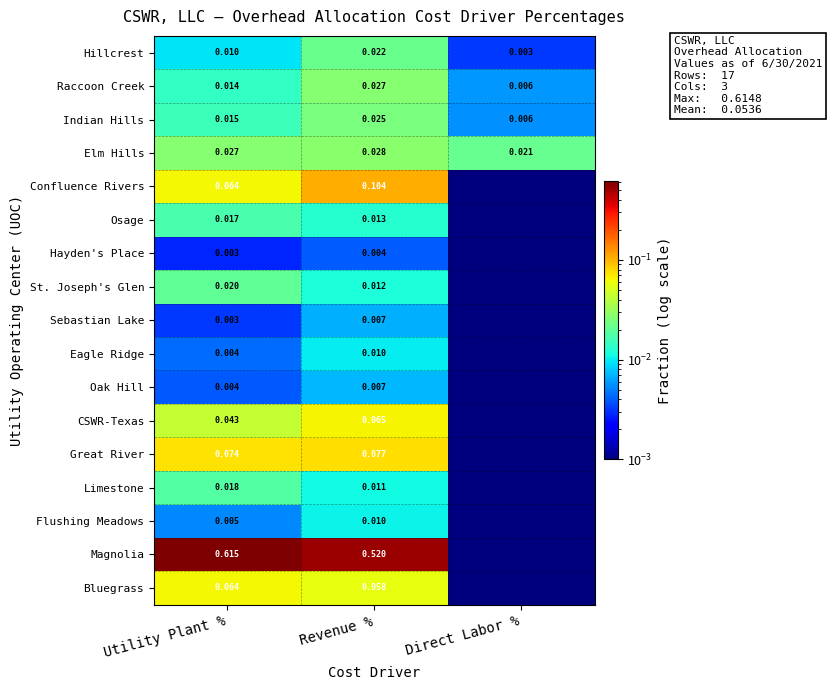

At which label does Elm Hills reach its peak?

Revenue %